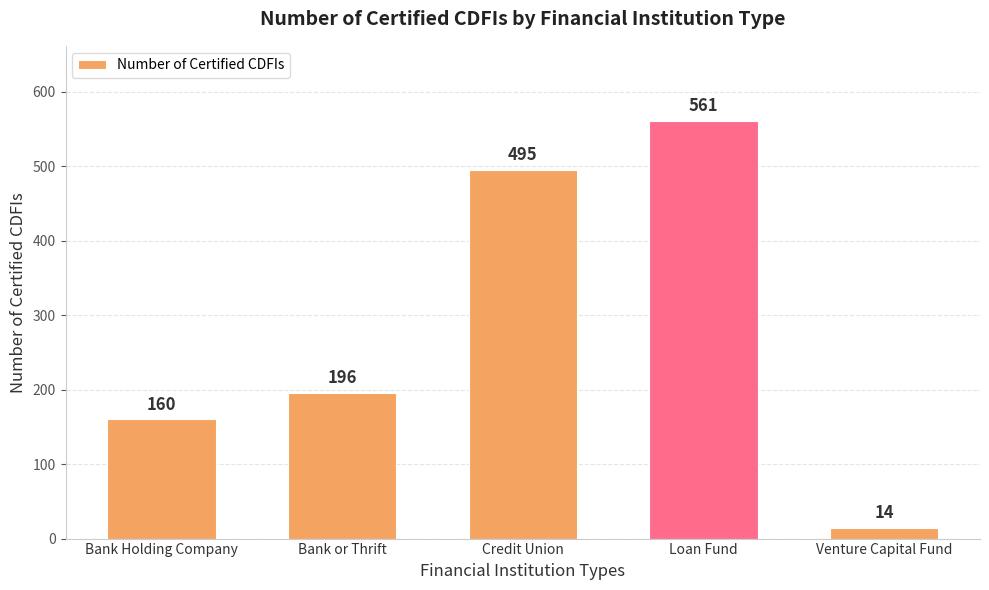

Which category has the lowest value across all series?

Venture Capital Fund